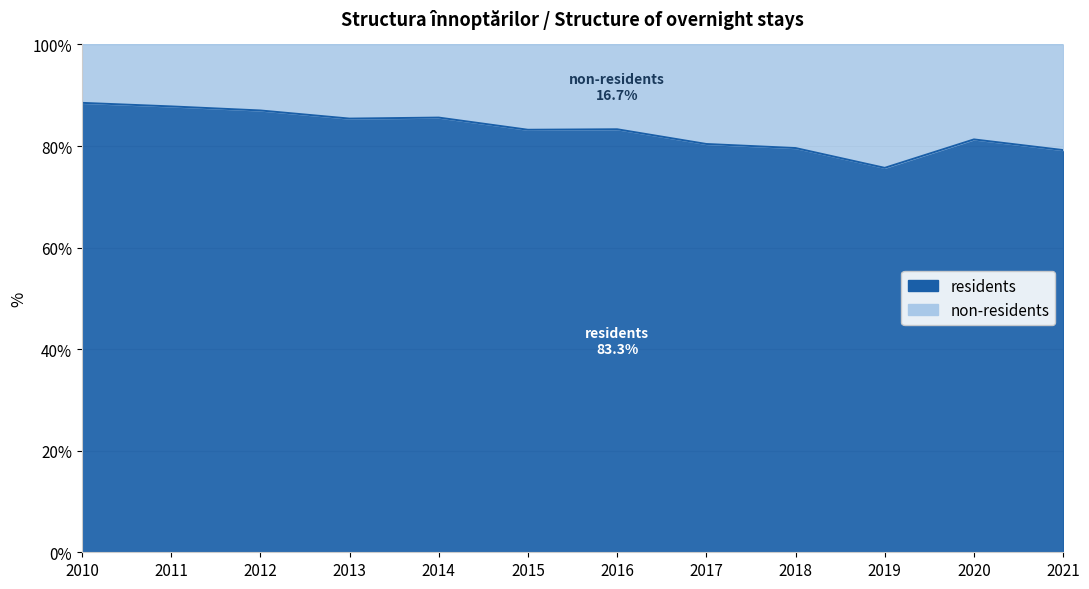

How many points are higher than both their immediate neighbors (excluding endpoints)?

3